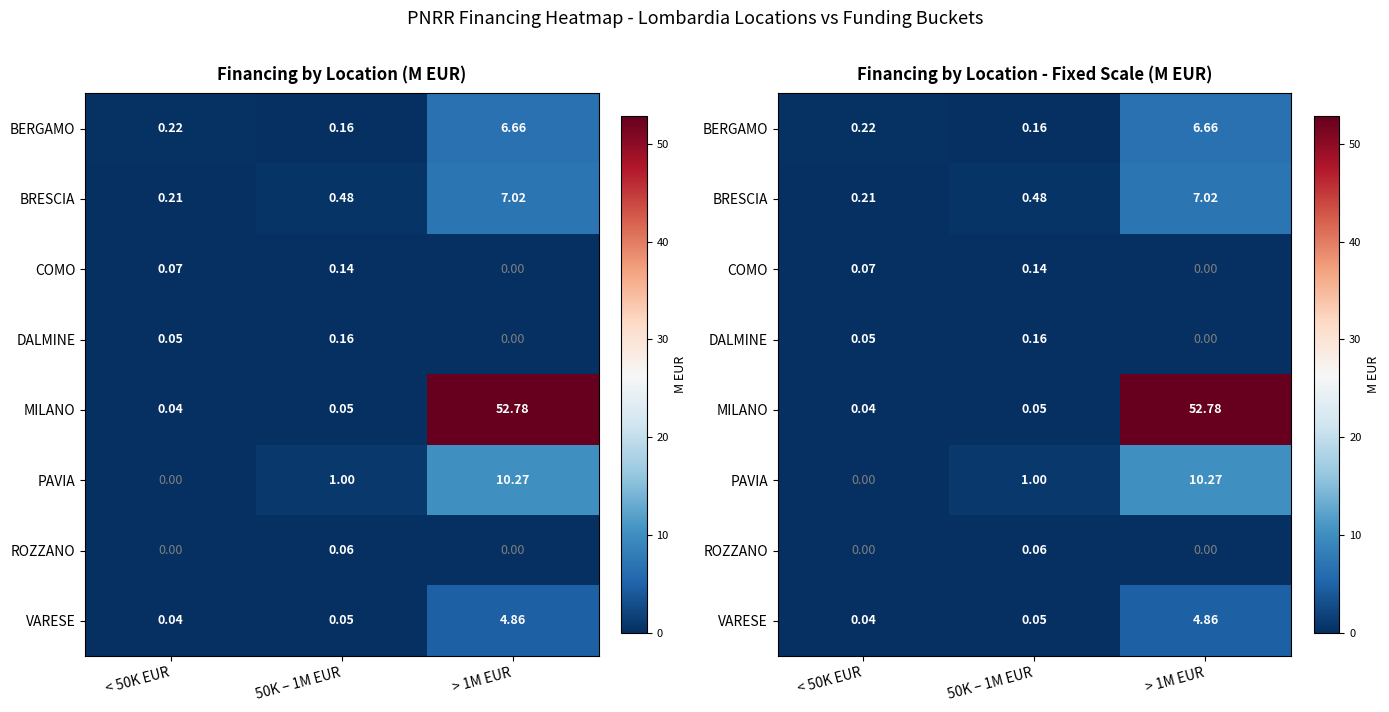

Rank the categories by DALMINE value from lowest to highest.

> 1M EUR, < 50K EUR, 50K – 1M EUR